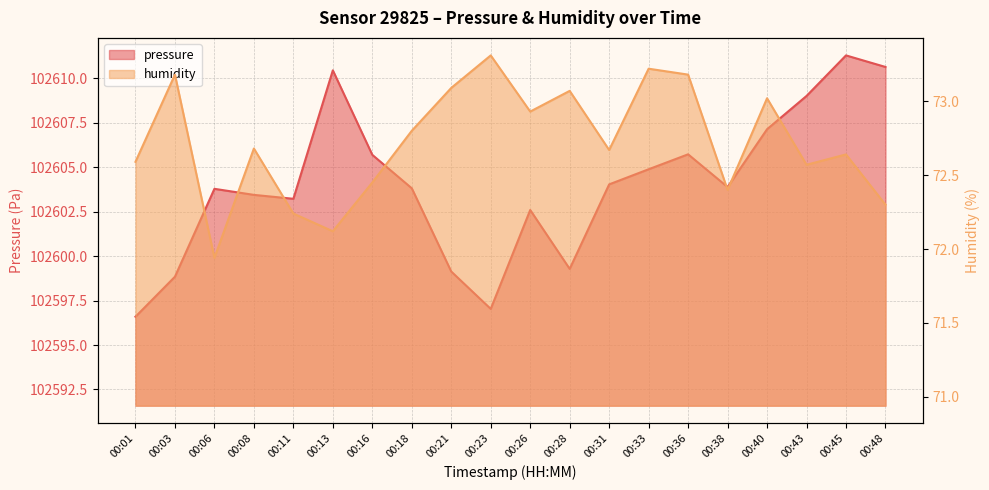

How many values in the pressure series are below 102603?

6